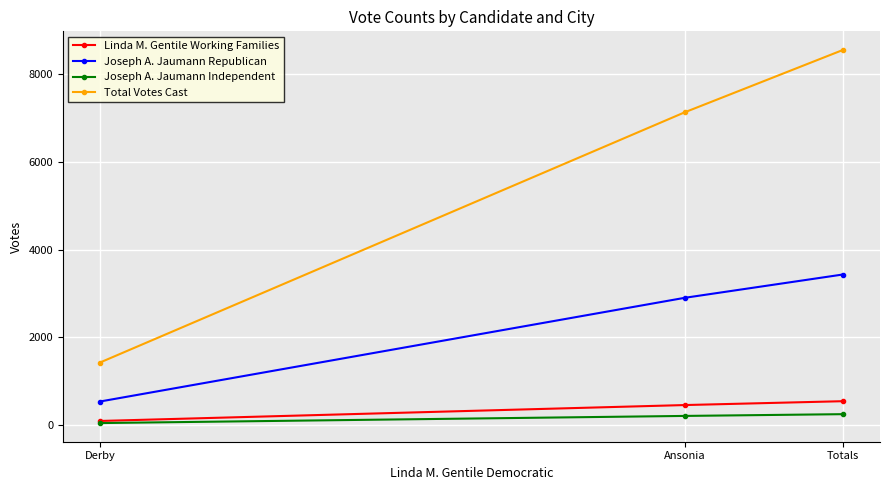

Does the chart display data point markers on the line(s)?

Yes